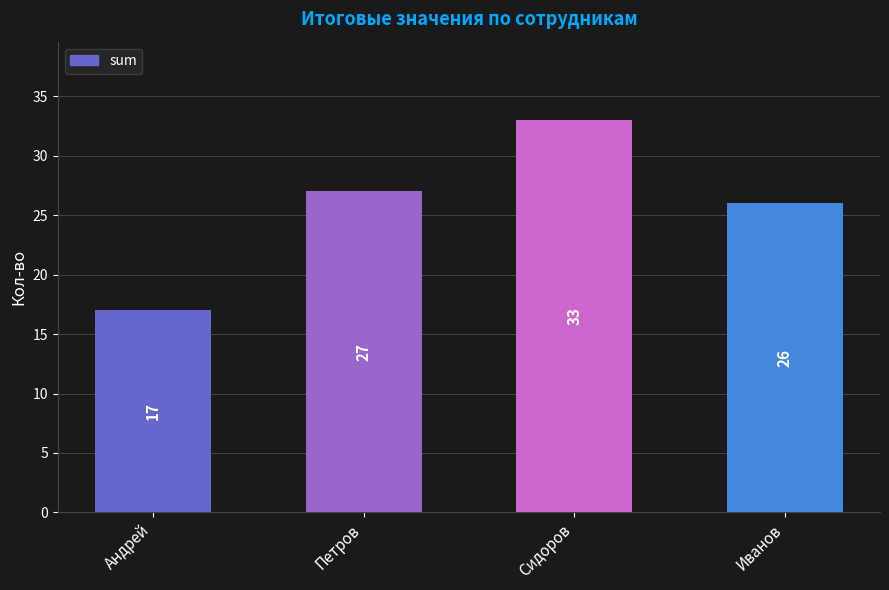

What is the label of the 2nd bar from the left?

Петров